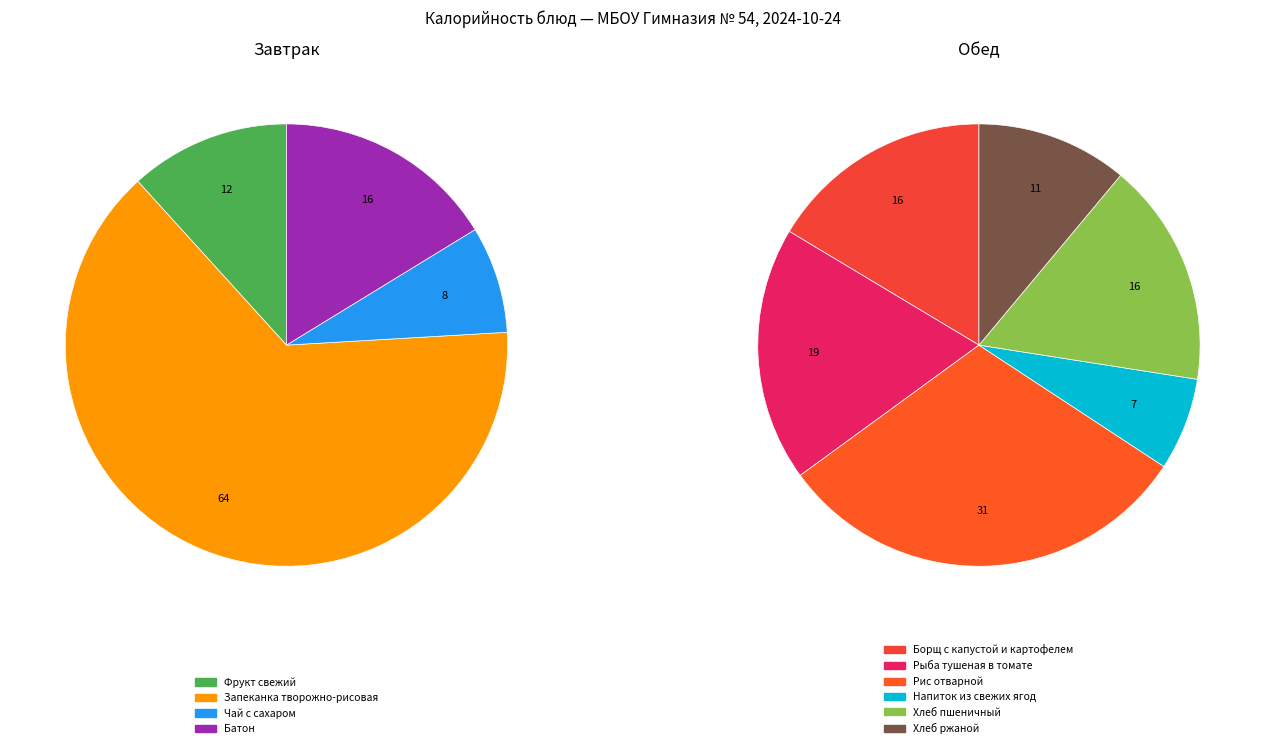

Count the number of slices in the pie.

10